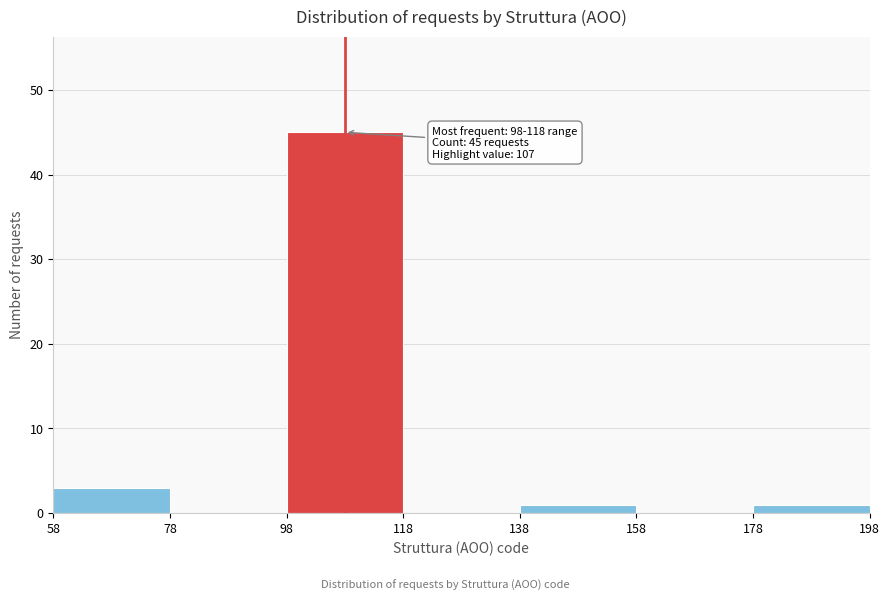

Which range on the x-axis has the tallest bar?

98 to 118